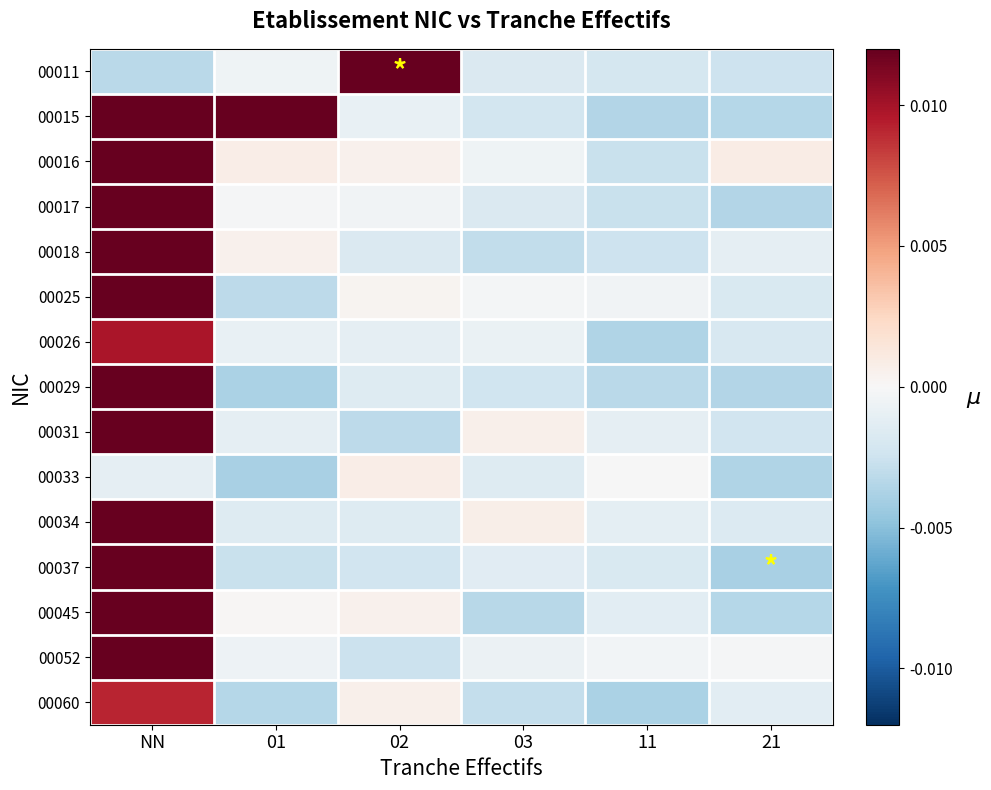

Reading left to right, transcribe all the data shown in this chart.

00011: NN=-0.0	01=-0.0	02=0.0	03=-0.0	11=-0.0	21=-0.0
00015: NN=0.0	01=0.0	02=-0.0	03=-0.0	11=-0.0	21=-0.0
00016: NN=0.0	01=0.0	02=0.0	03=-0.0	11=-0.0	21=0.0
00017: NN=0.0	01=-0.0	02=-0.0	03=-0.0	11=-0.0	21=-0.0
00018: NN=0.0	01=0.0	02=-0.0	03=-0.0	11=-0.0	21=-0.0
00025: NN=0.0	01=-0.0	02=0.0	03=-0.0	11=-0.0	21=-0.0
00026: NN=0.0	01=-0.0	02=-0.0	03=-0.0	11=-0.0	21=-0.0
00029: NN=0.0	01=-0.0	02=-0.0	03=-0.0	11=-0.0	21=-0.0
00031: NN=0.0	01=-0.0	02=-0.0	03=0.0	11=-0.0	21=-0.0
00033: NN=-0.0	01=-0.0	02=0.0	03=-0.0	11=-0.0	21=-0.0
00034: NN=0.0	01=-0.0	02=-0.0	03=0.0	11=-0.0	21=-0.0
00037: NN=0.0	01=-0.0	02=-0.0	03=-0.0	11=-0.0	21=-0.0
00045: NN=0.0	01=0.0	02=0.0	03=-0.0	11=-0.0	21=-0.0
00052: NN=0.0	01=-0.0	02=-0.0	03=-0.0	11=-0.0	21=-0.0
00060: NN=0.0	01=-0.0	02=0.0	03=-0.0	11=-0.0	21=-0.0